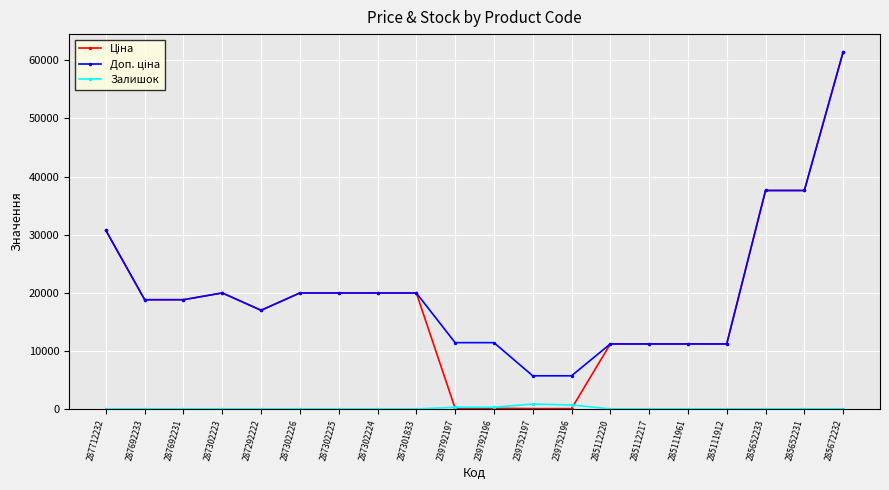

At which category is the sum across all series the highest?

285672232